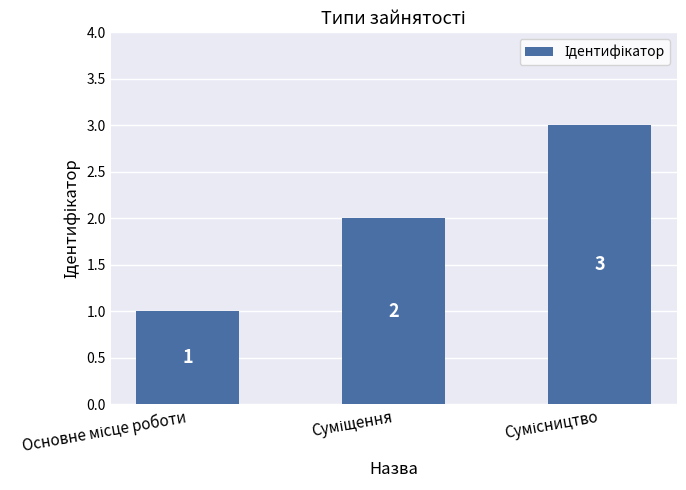

What is the sum of all values?

6